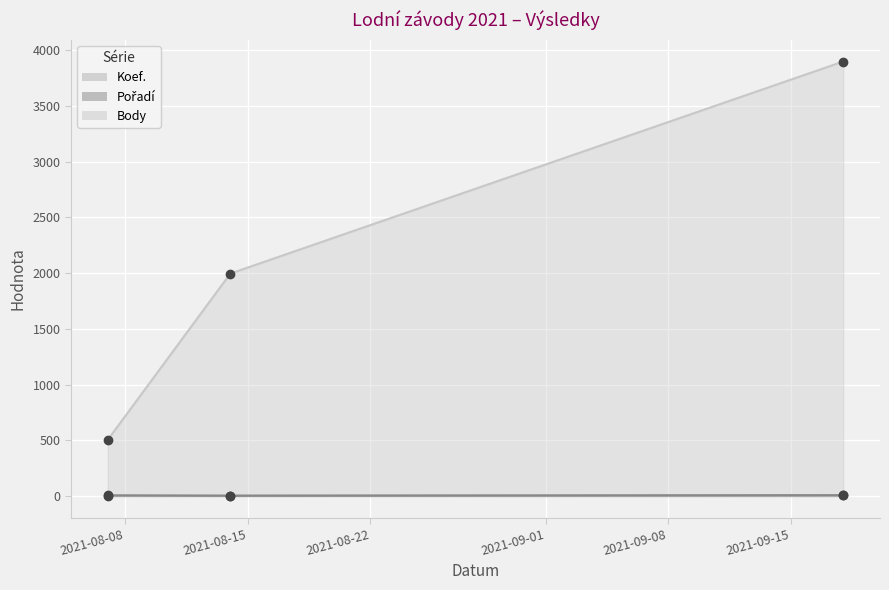

Reading right to left, list all the values displayed in this chart.

Koef.: 7	4	3
Pořadí: 7	2	6
Body: 3899	1996	504